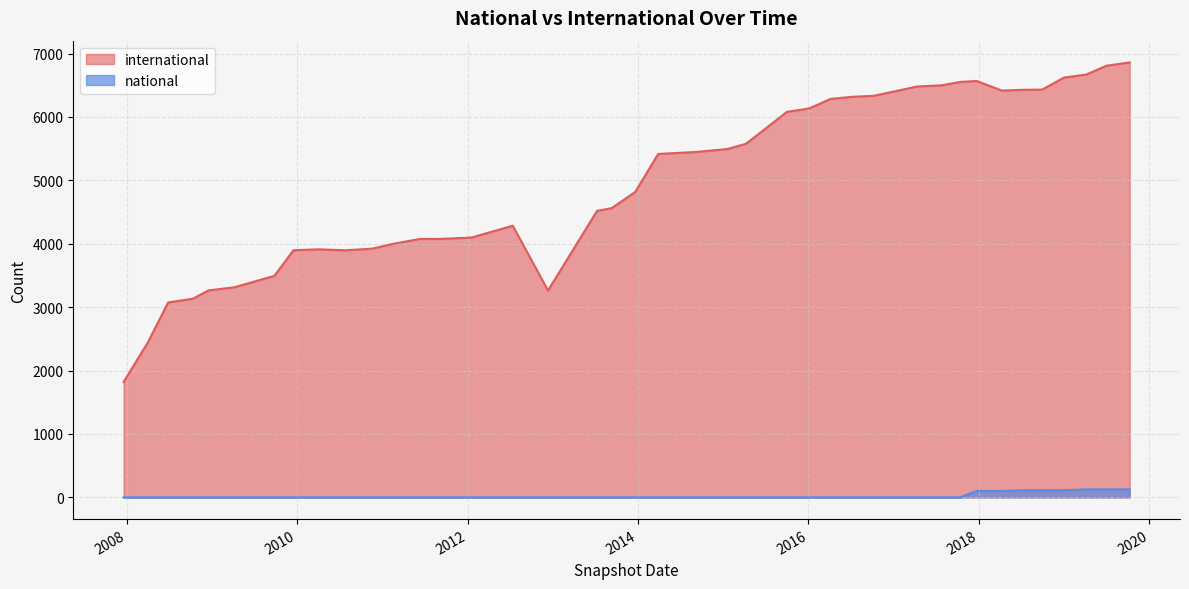

What is the value of the national point at the 38th from the left?

113